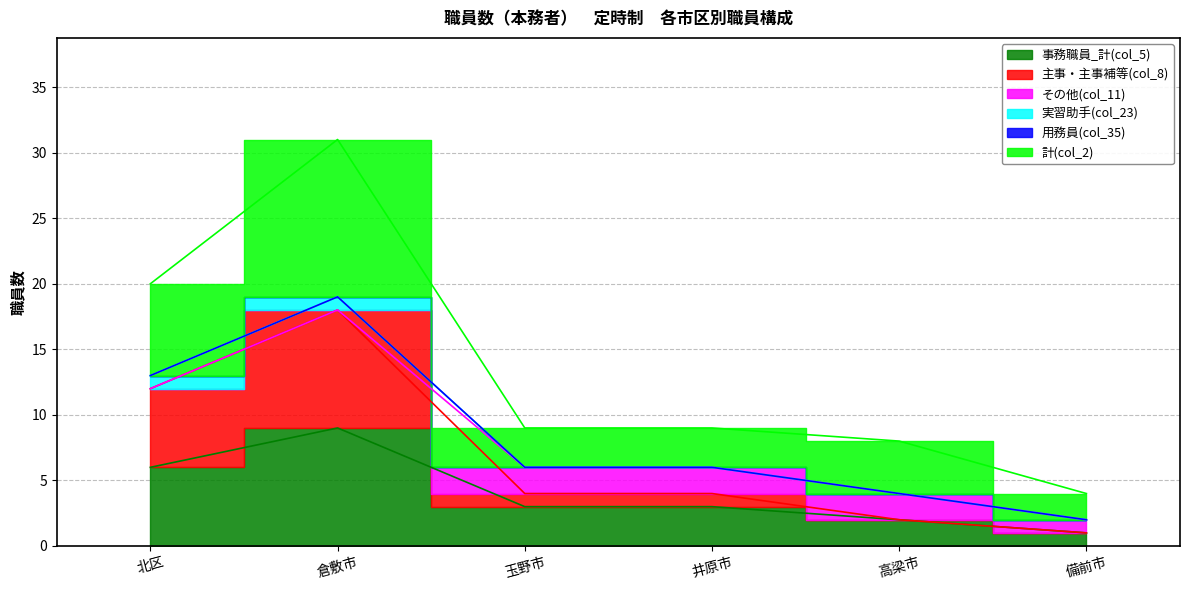

What position from the right is 高梁市?

2